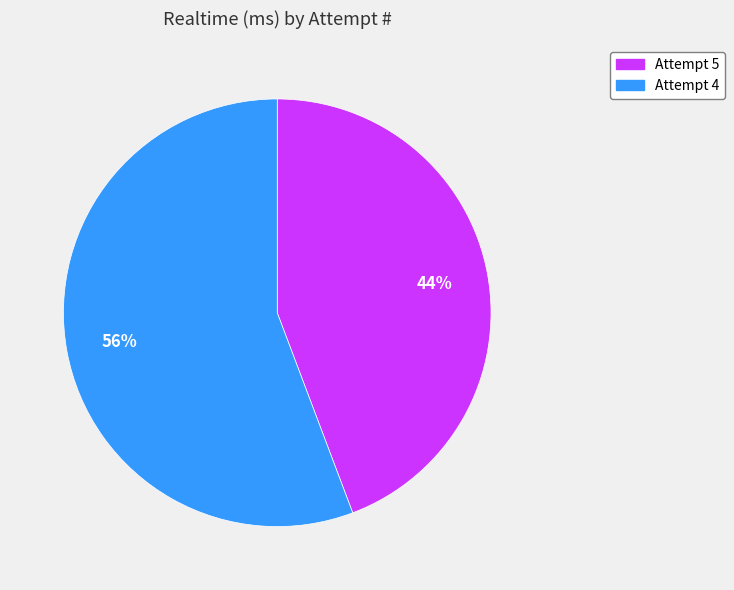

Is the sum of Attempt 4 and Attempt 5 greater than half?

Yes